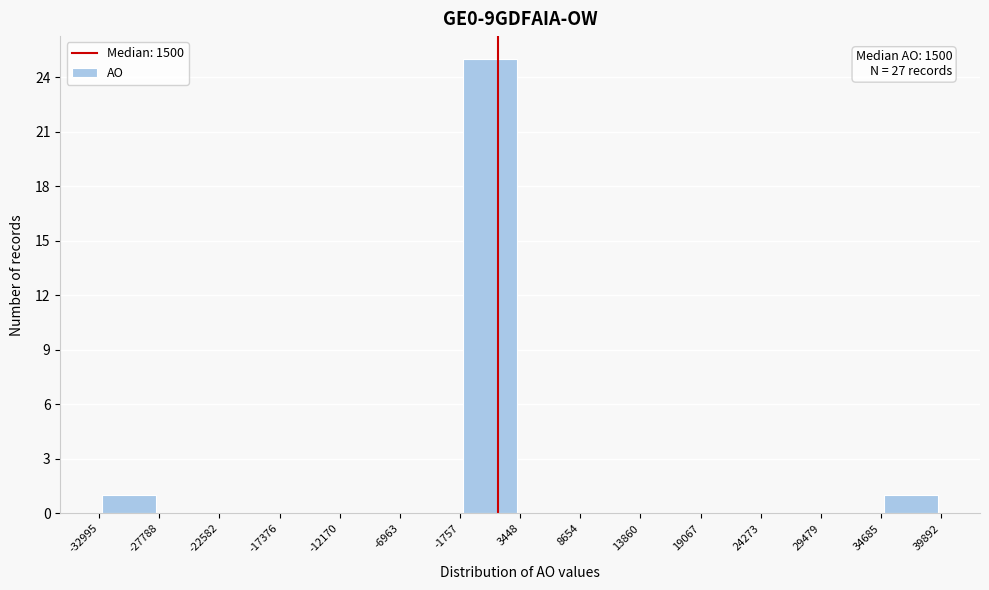

Over which range of the x-axis is the bar tallest?

-1757 to 3448